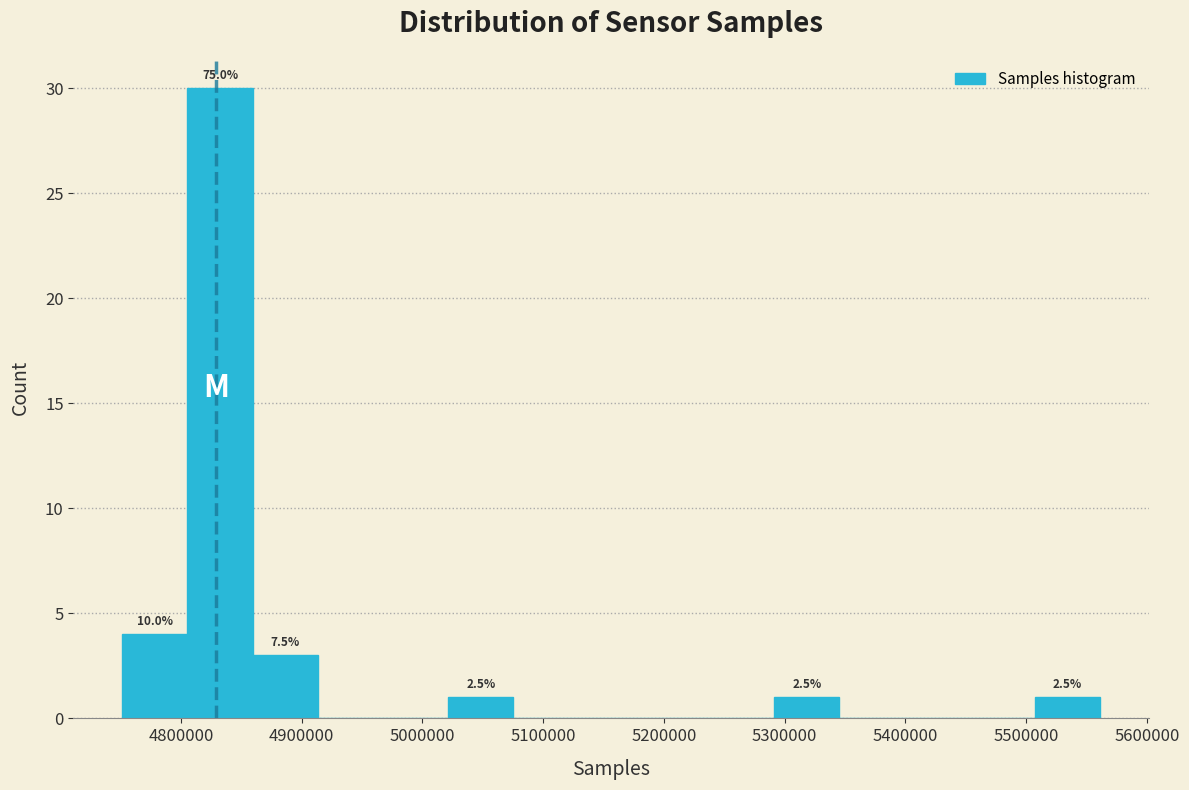

Over which range of the x-axis is the bar tallest?

4810000 to 4860000